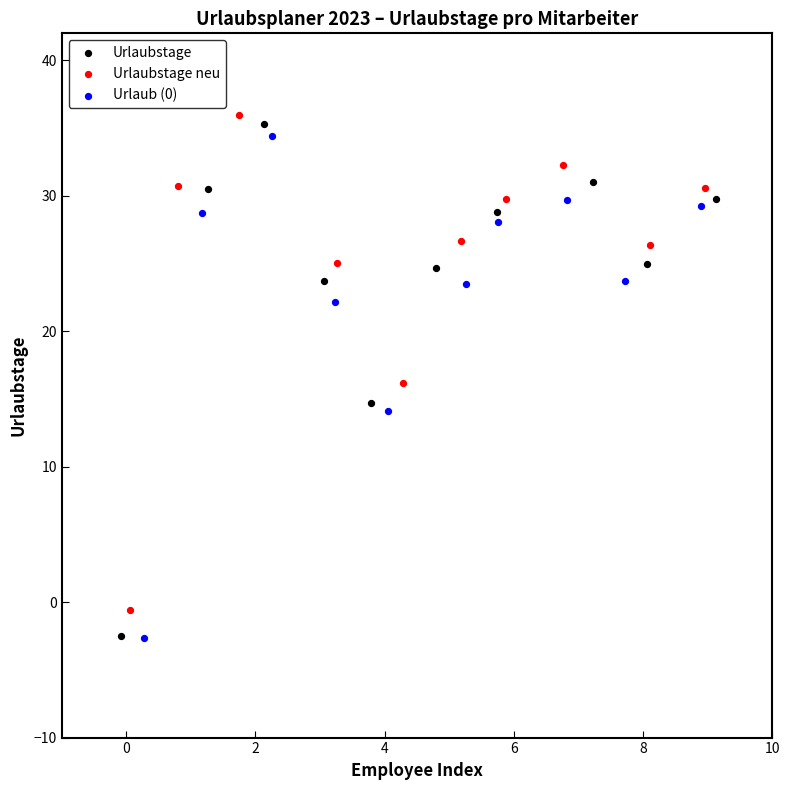

Which series has the largest Y range (max minus min)?

Urlaubstage